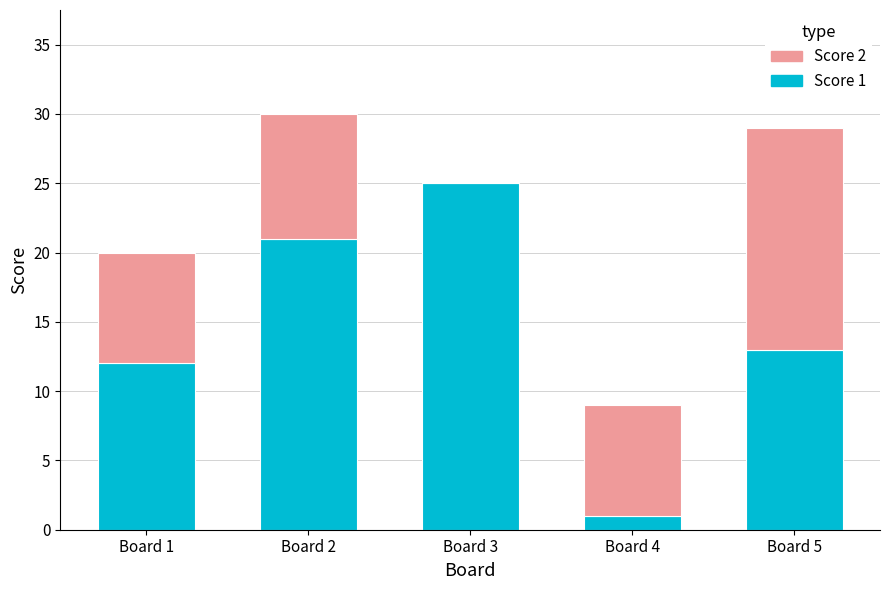

Reading right to left, list the values for the Score 1 series.

Board 5=13	Board 4=1	Board 3=25	Board 2=21	Board 1=12